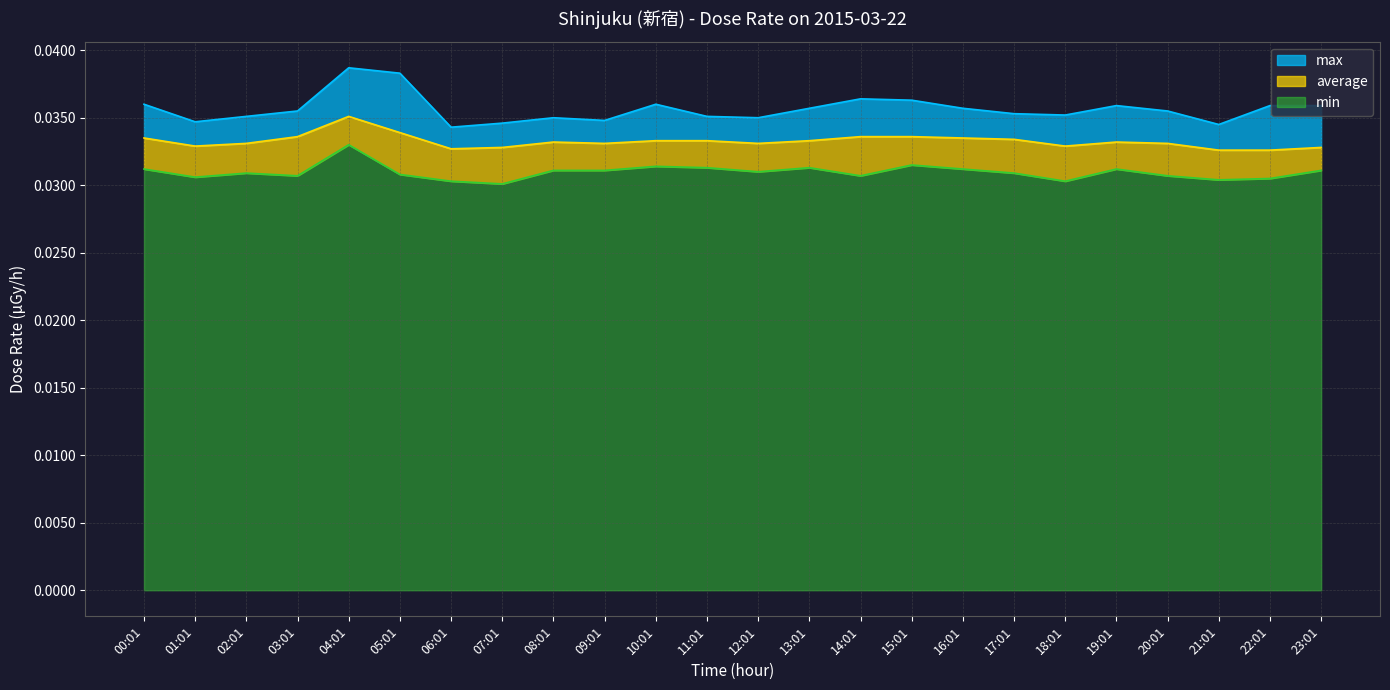

True or false: min and max intersect in this chart.

False